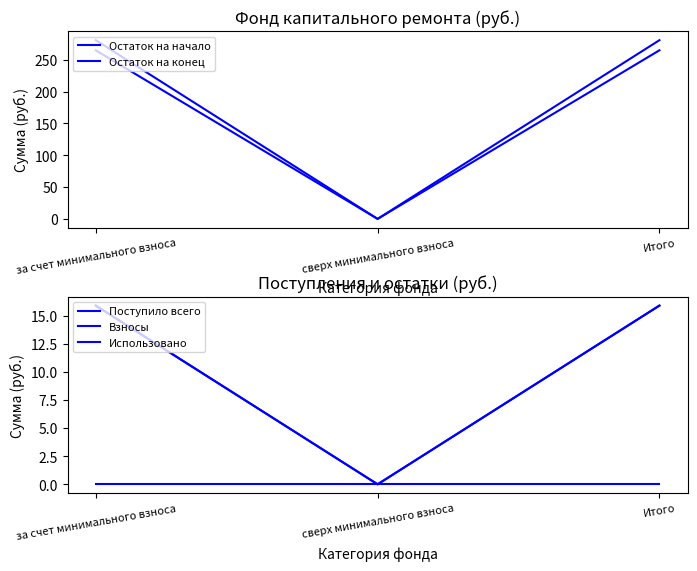

How many positive values does the Поступило всего series have?

2